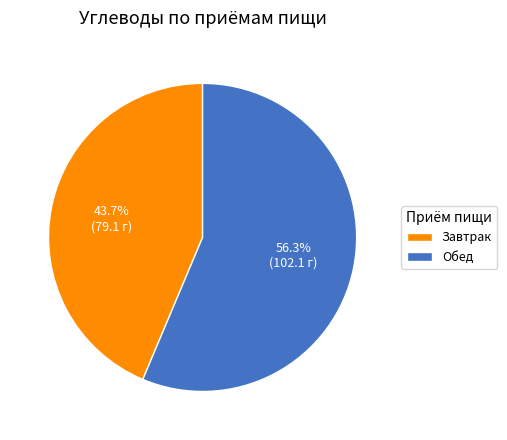

What is the ratio of the value at Обед to the value at Завтрак?

1.3